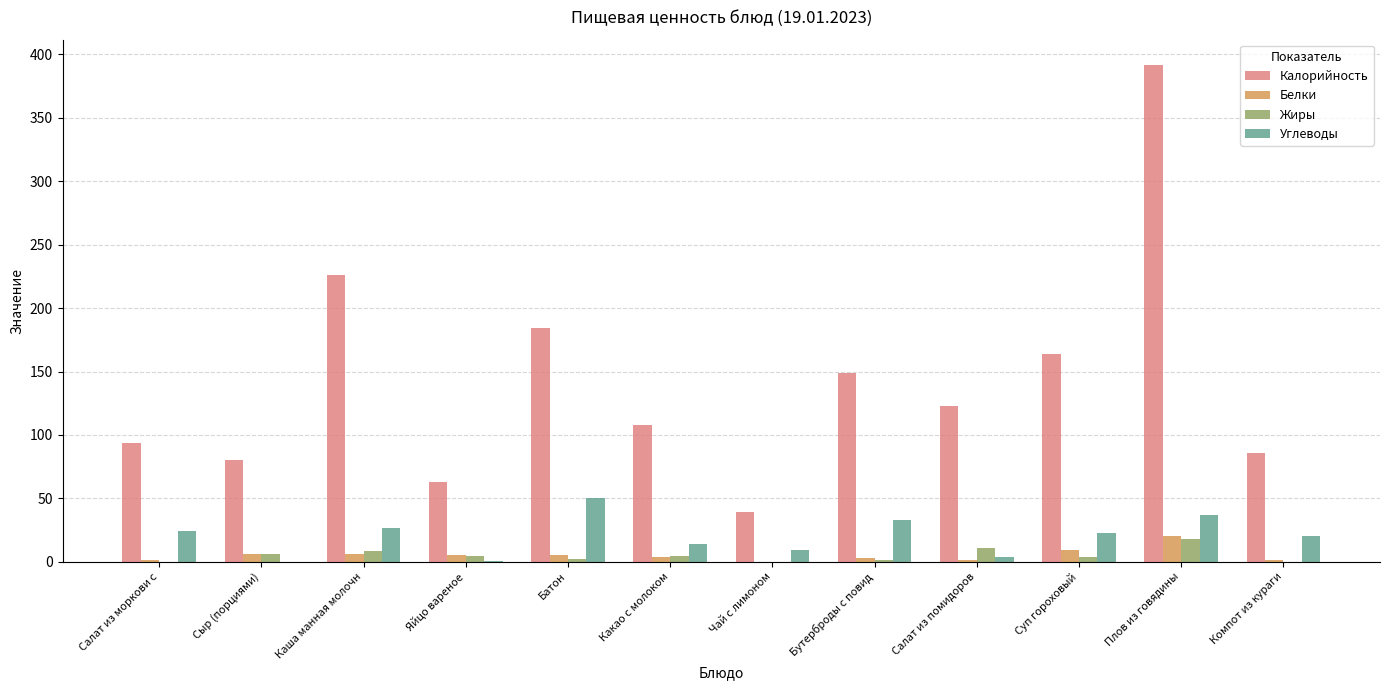

The Углеводы series shows 40.6 at Салат из моркови с. True or false?

False